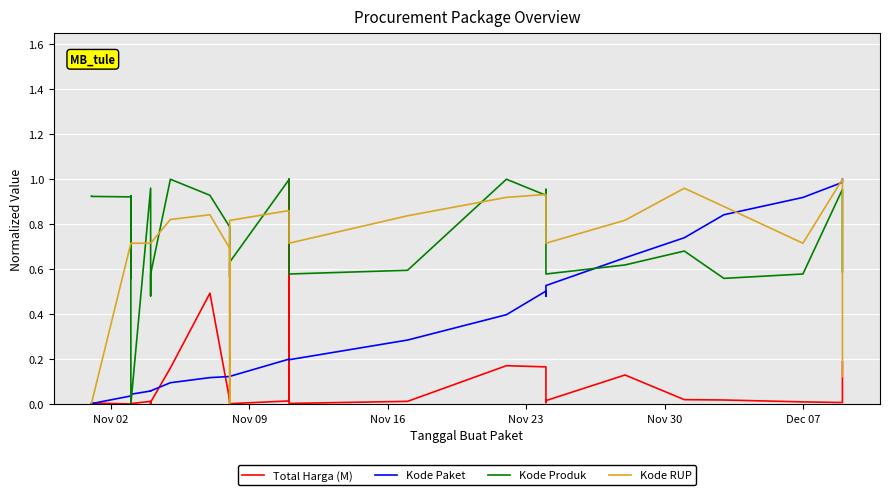

Which label corresponds to the smallest value in the chart?

Nov 16